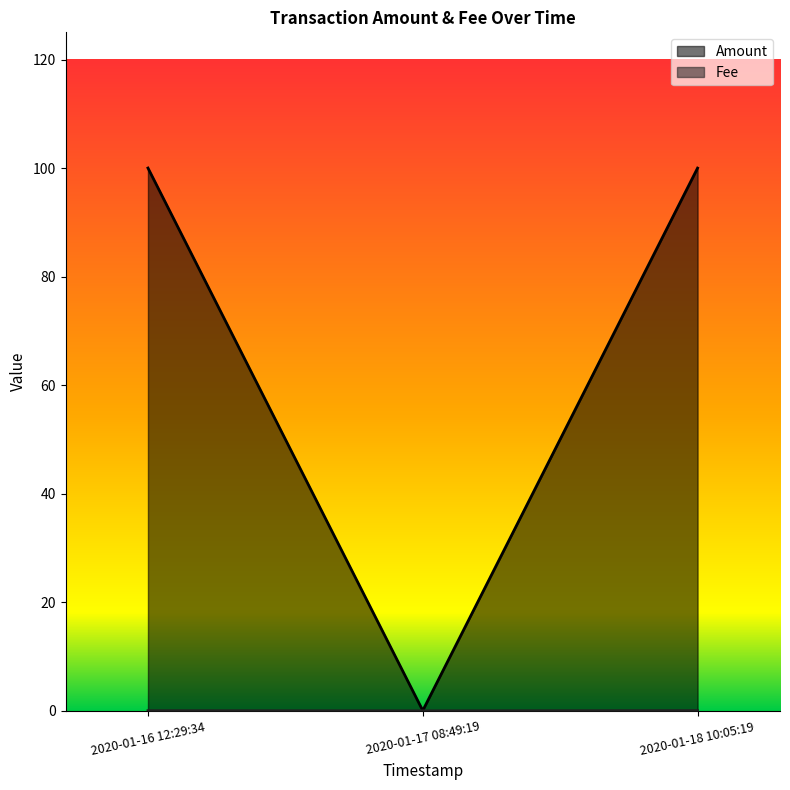

Is it true that Fee equals 0.0 at 2020-01-16 12:29:34?

True